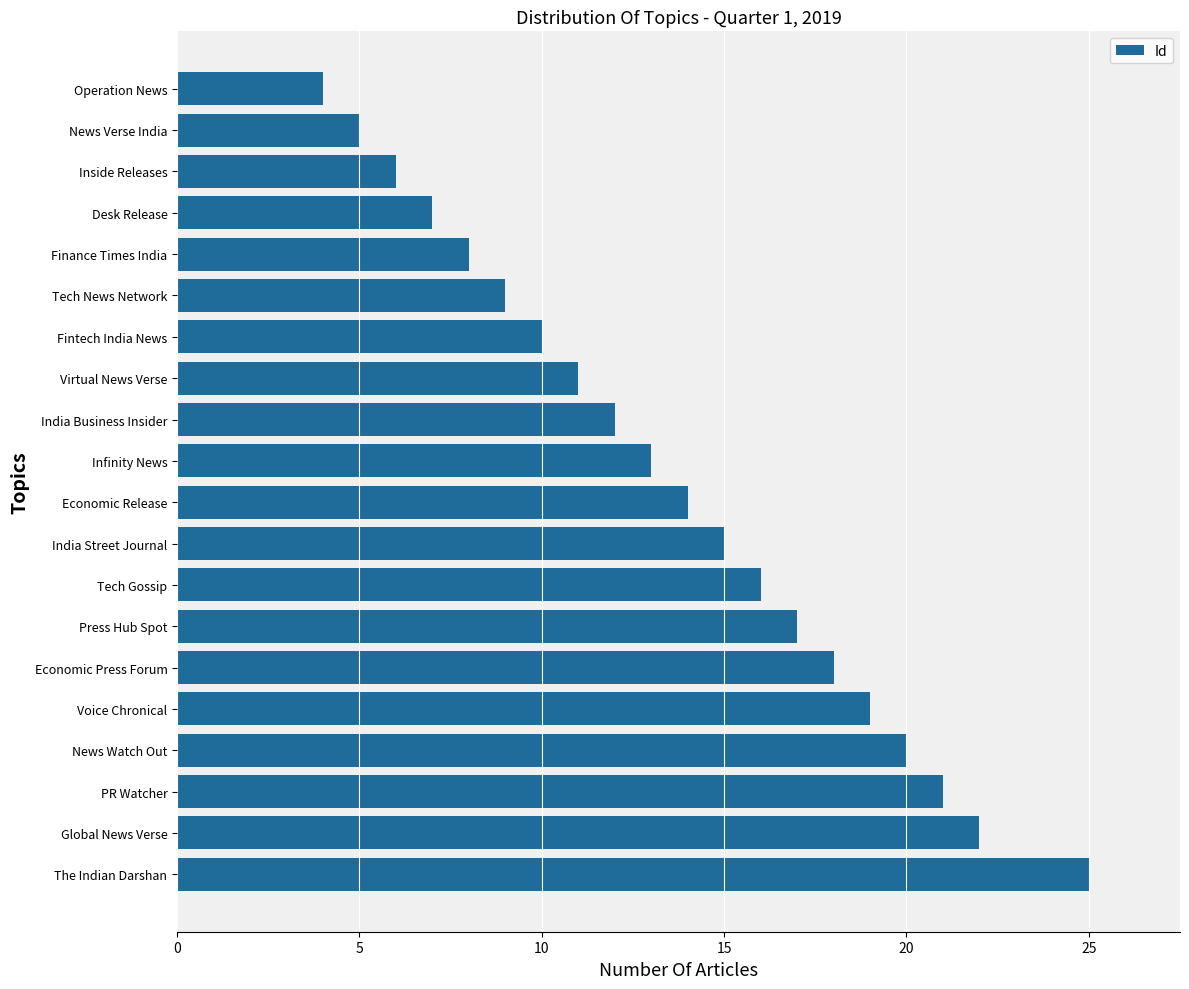

List the labels in order of value, largest first.

The Indian Darshan, Global News Verse, PR Watcher, News Watch Out, Voice Chronical, Economic Press Forum, Press Hub Spot, Tech Gossip, India Street Journal, Economic Release, Infinity News, India Business Insider, Virtual News Verse, Fintech India News, Tech News Network, Finance Times India, Desk Release, Inside Releases, News Verse India, Operation News